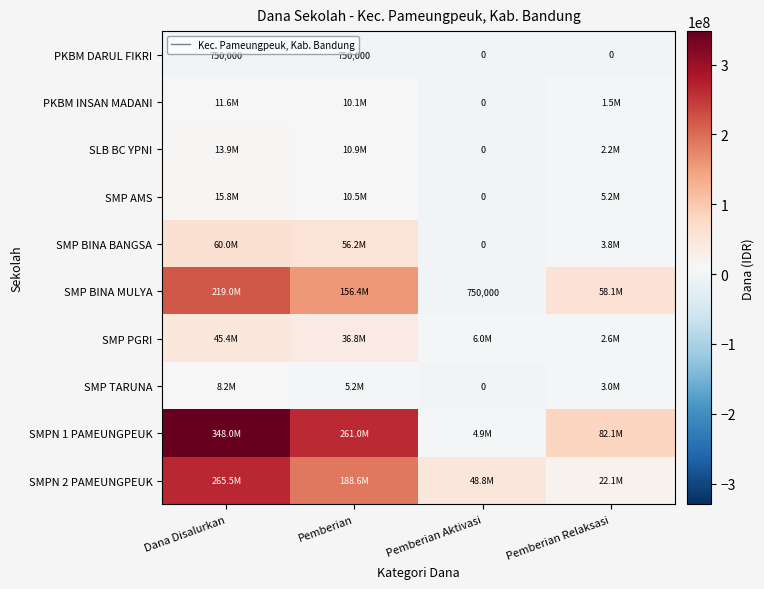

What is the difference between the PKBM DARUL FIKRI values at Pemberian Aktivasi and Dana Disalurkan?

750000